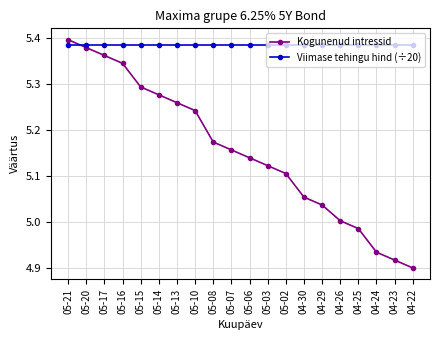

True or false: Viimase tehingu hind (÷20) has a value of 5.4 at 05-21.

True